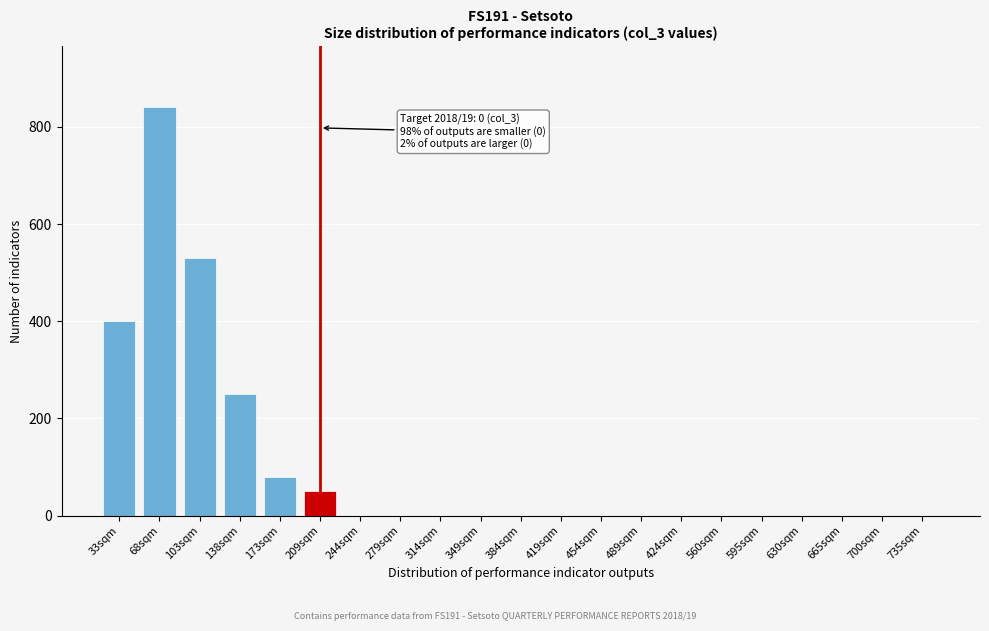

Reading left to right, list all the values displayed in this chart.

33sqm=400	68sqm=840	103sqm=530	138sqm=250	173sqm=80	209sqm=50	244sqm=0	279sqm=0	314sqm=0	349sqm=0	384sqm=0	419sqm=0	454sqm=0	489sqm=0	424sqm=0	560sqm=0	595sqm=0	630sqm=0	665sqm=0	700sqm=0	735sqm=0